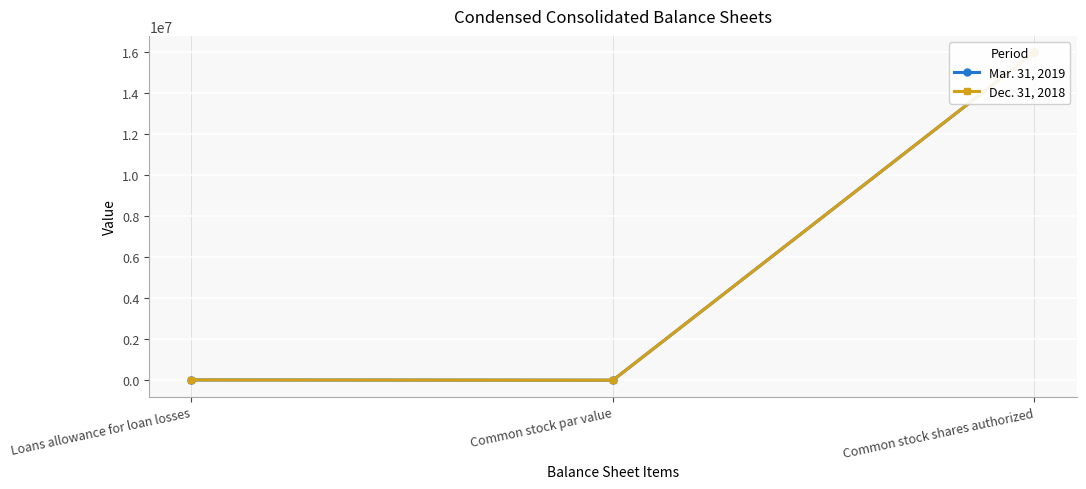

Rank the series by their maximum value, from highest to lowest.

Mar. 31, 2019, Dec. 31, 2018